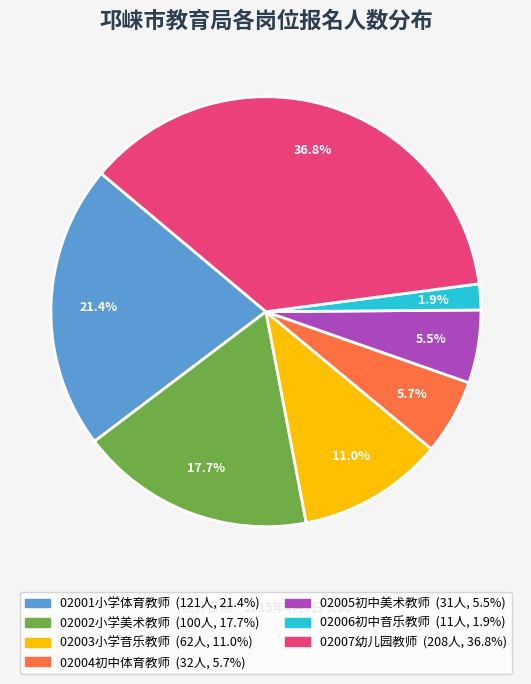

Do 02002小学美术教师 and 02004初中体育教师 together represent more than half of the pie?

No